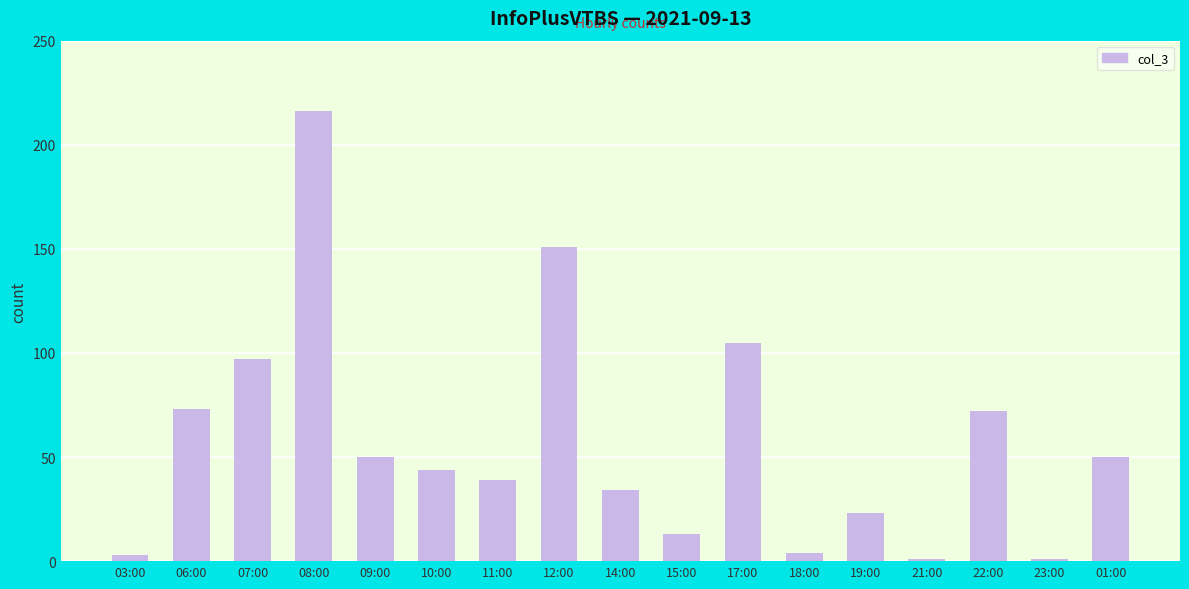

Reading right to left, extract all data points from this chart.

50	1	72	1	23	4	105	13	34	151	39	44	50	216	97	73	3